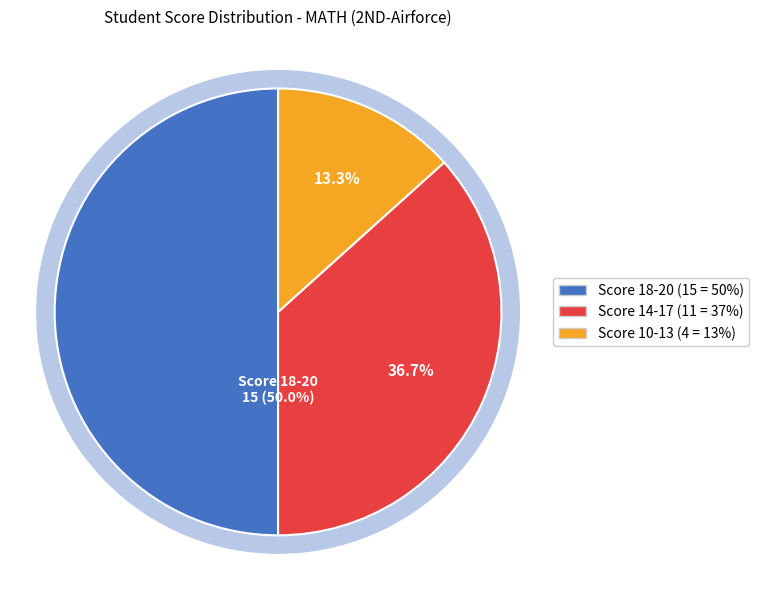

Is Score 18-20 the majority of the pie?

No